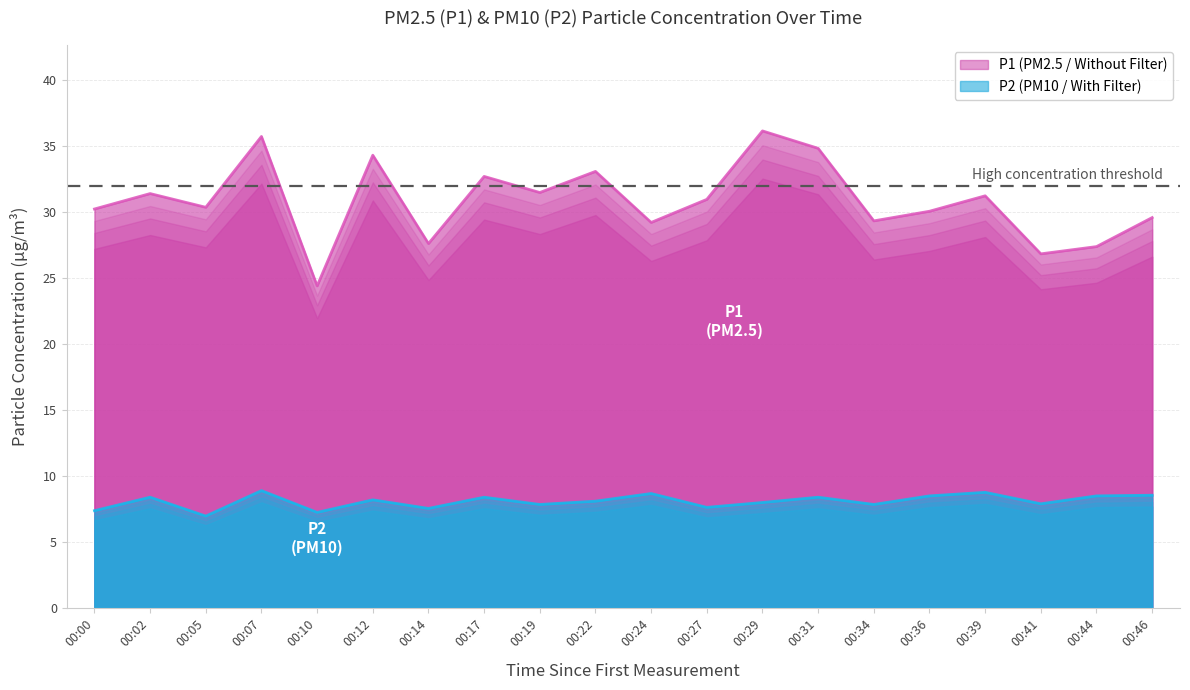

True or false: P2 and P1 intersect in this chart.

False